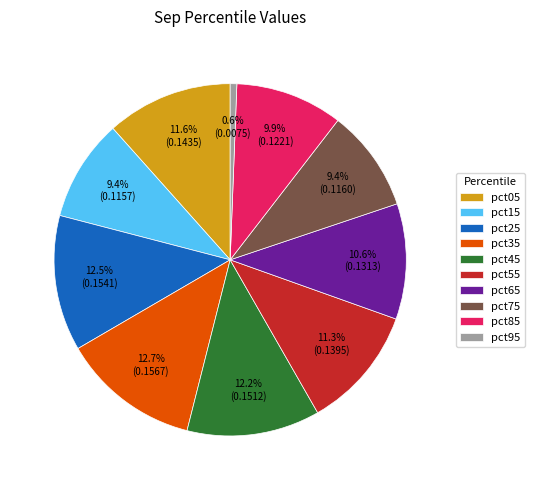

Do pct65 and pct15 together represent more than half of the pie?

No